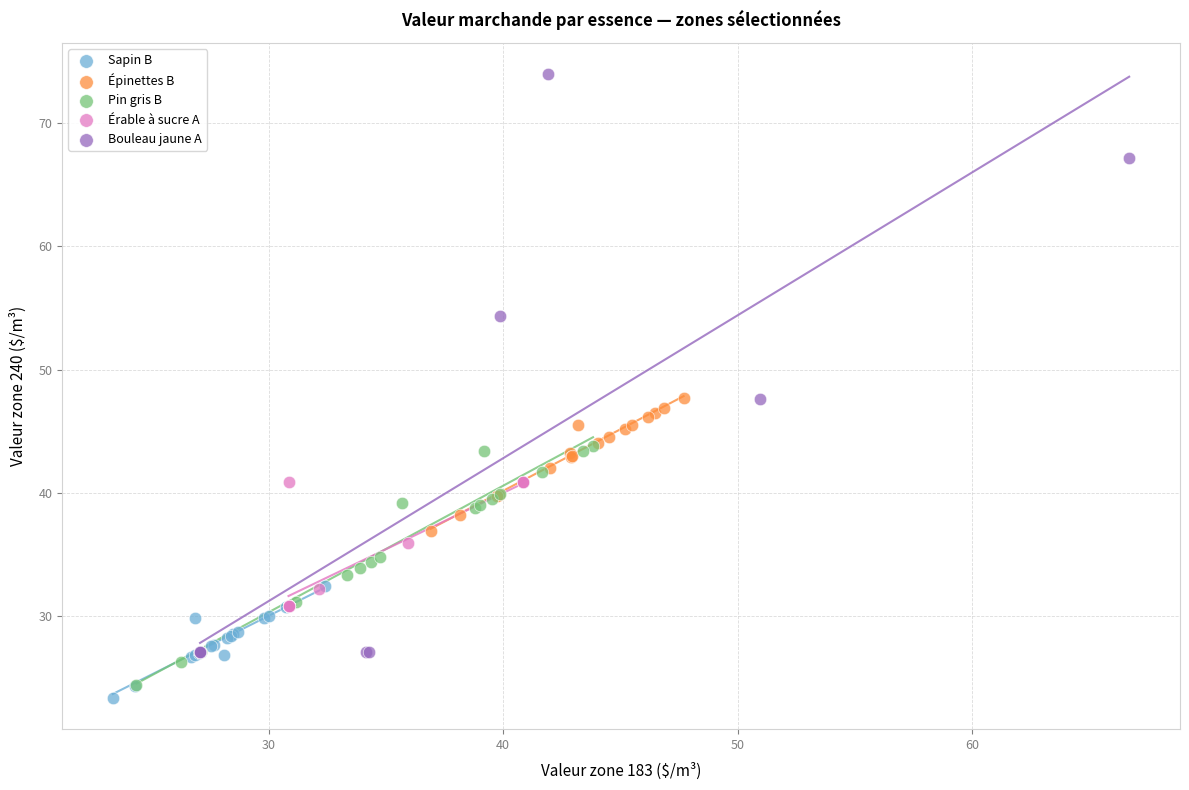

Which series reaches the maximum Y coordinate?

Bouleau jaune A